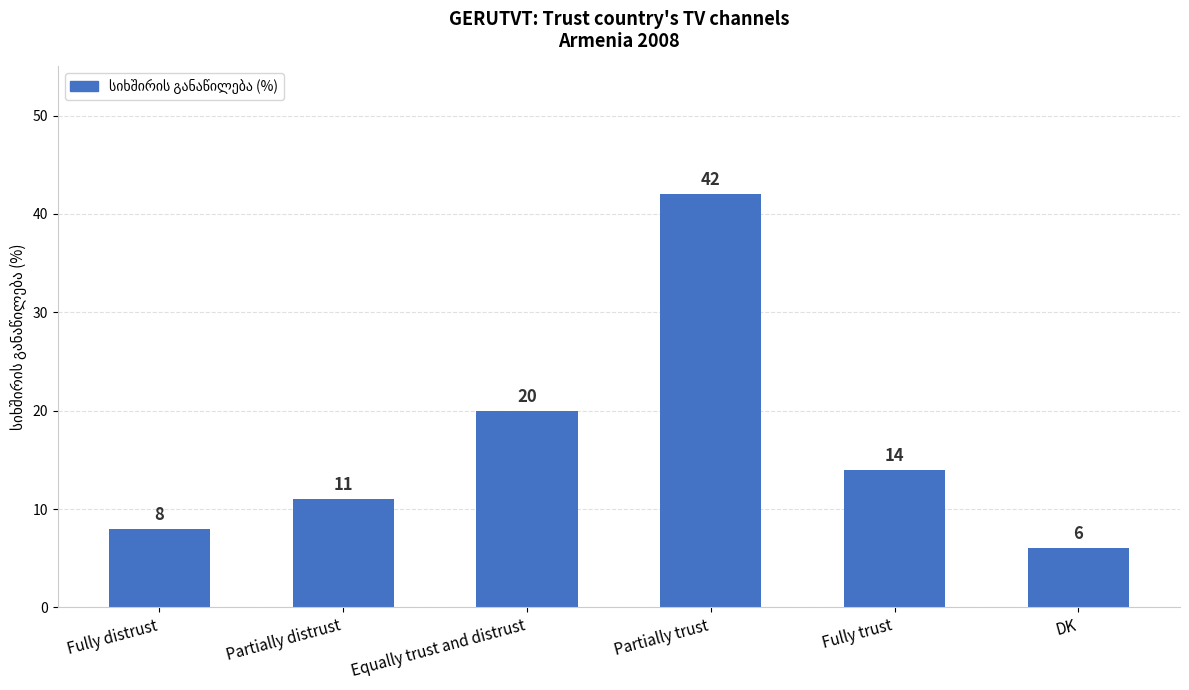

What value does the data have at Equally trust and distrust?

20